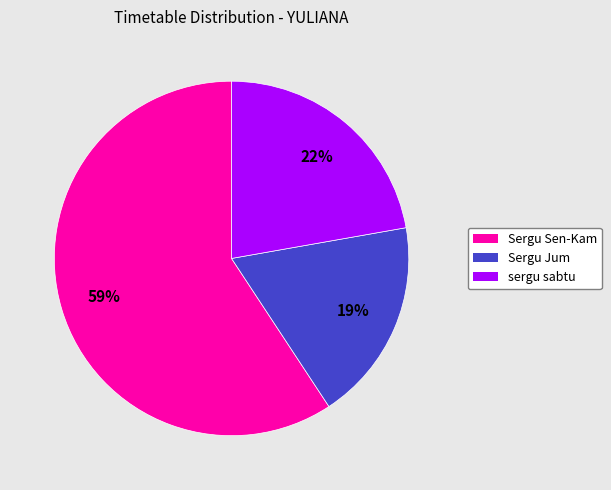

Does Sergu Sen-Kam represent more than half of the total?

Yes